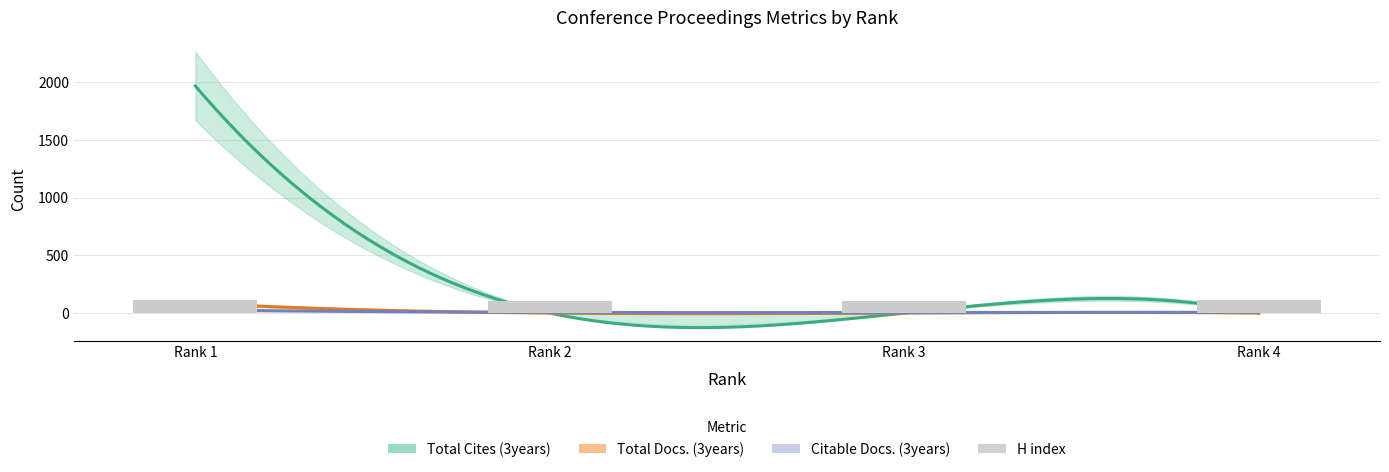

Where does the data first go above 109?

Rank 1